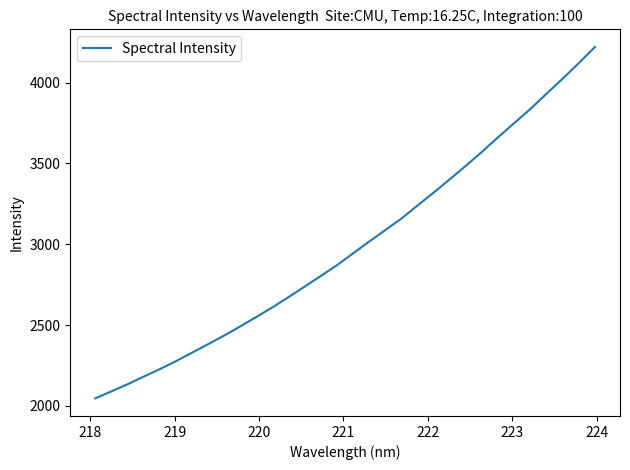

Count the number of values greater than 2944.

16